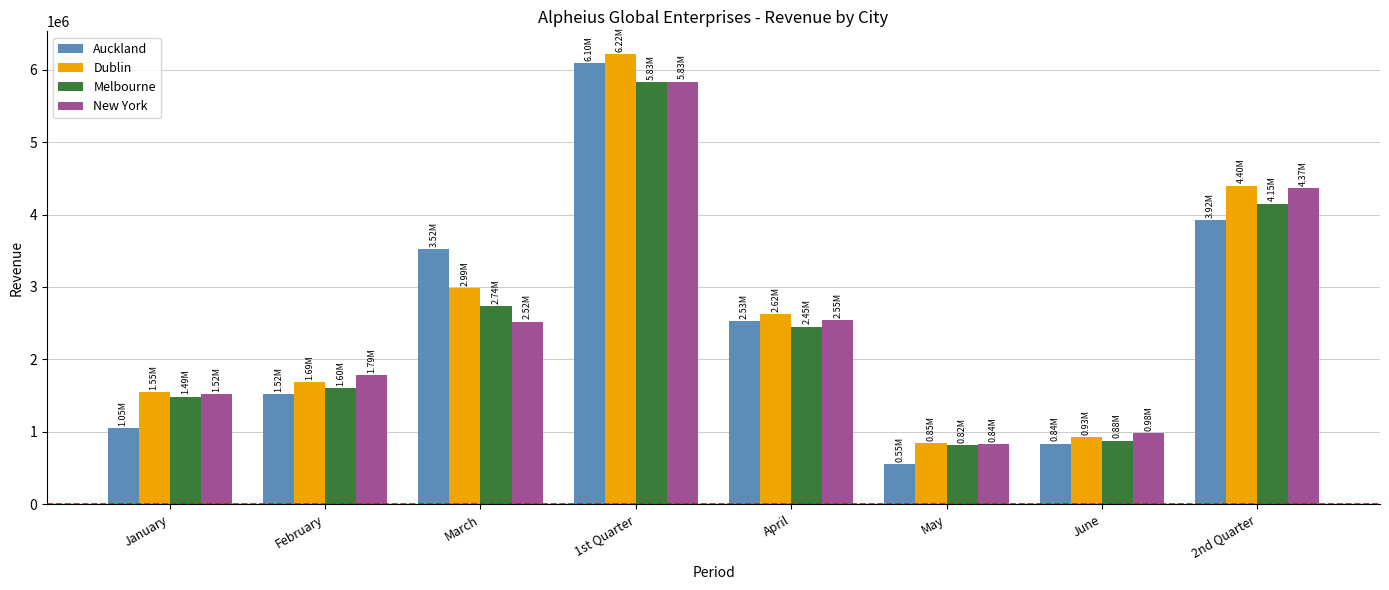

At which label does Auckland first exceed 2531225?

March